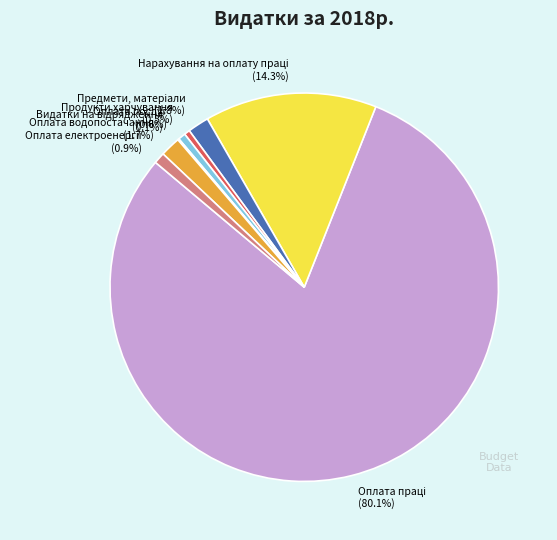

What is the total percentage of Оплата водопостачання and Продукти харчування?

2.2%